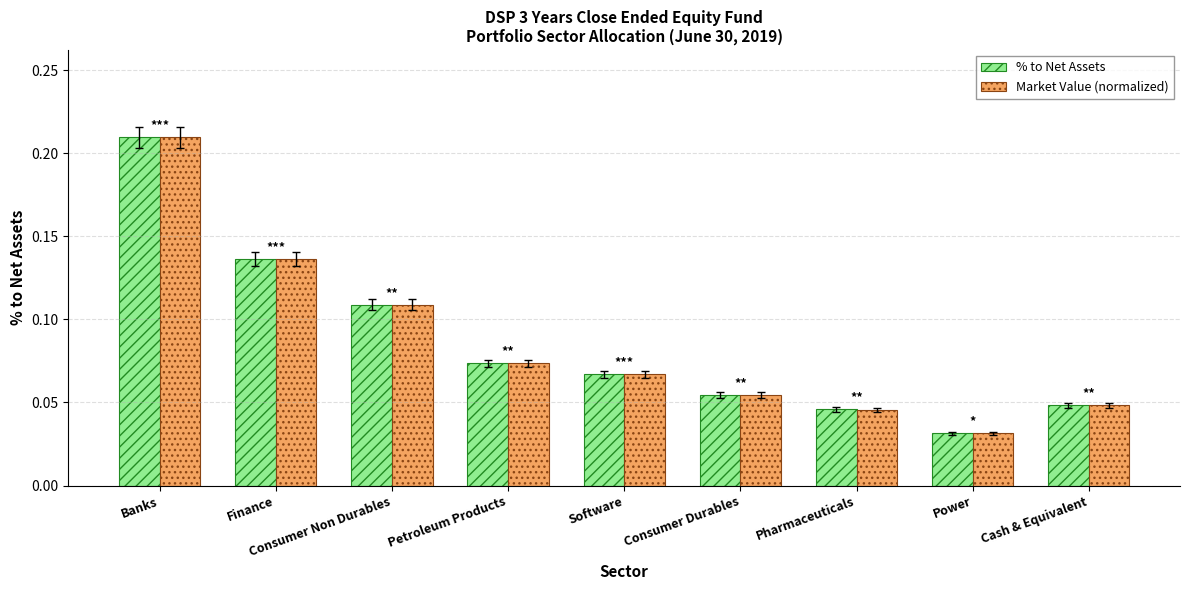

Which series changed the most between Consumer Non Durables and Power?

Market Value (normalized)